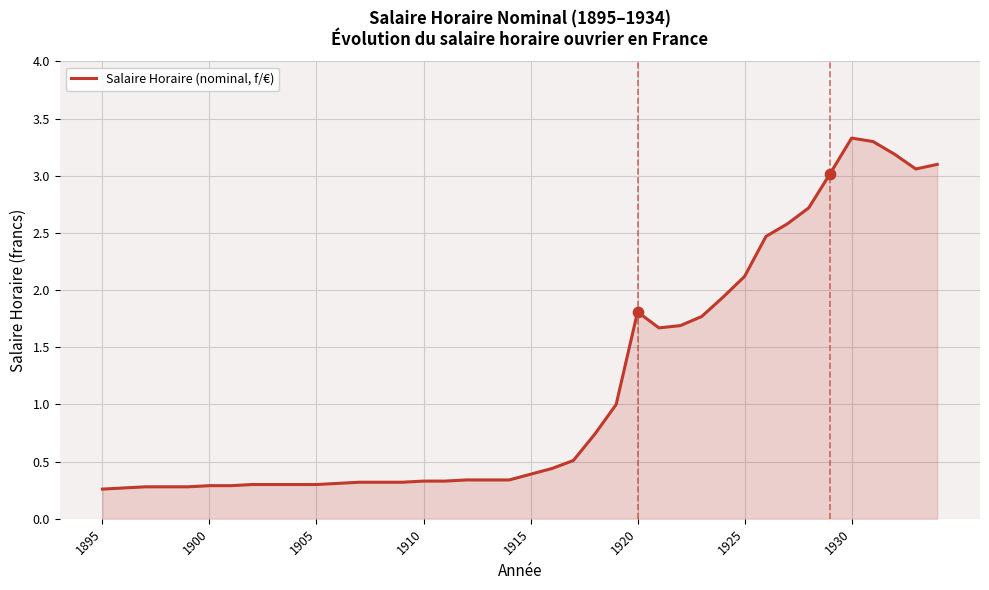

What is the maximum value shown in the chart?

3.3